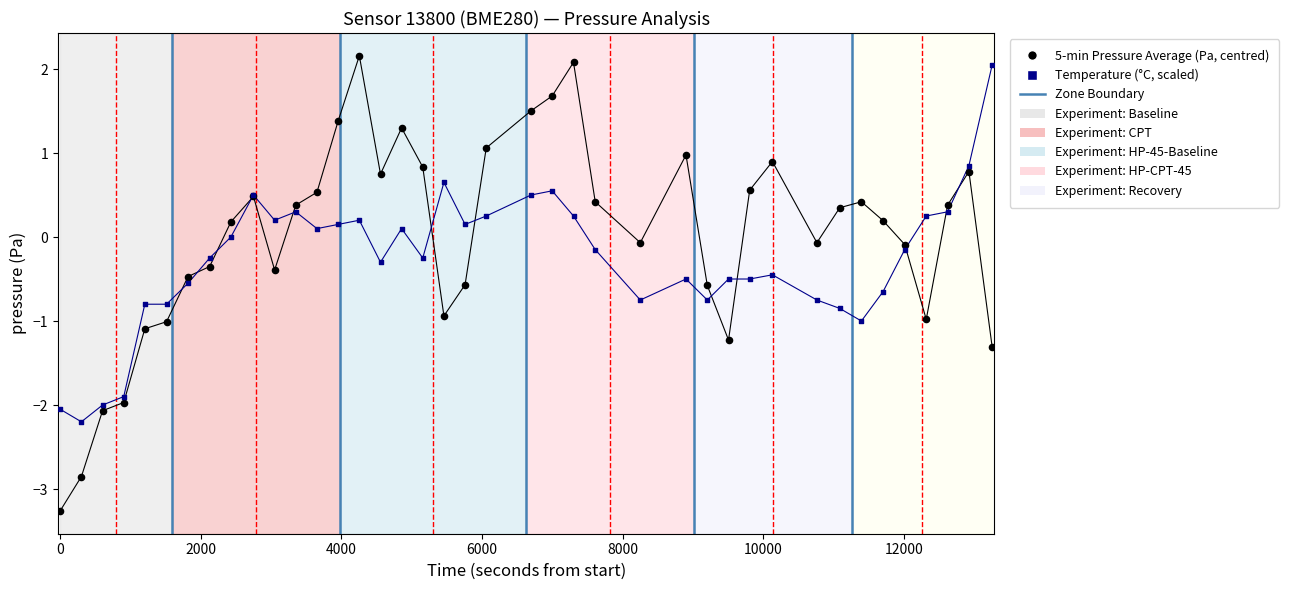

Which series contains the lowest Y value?

5-min Pressure Average (Pa, centred)